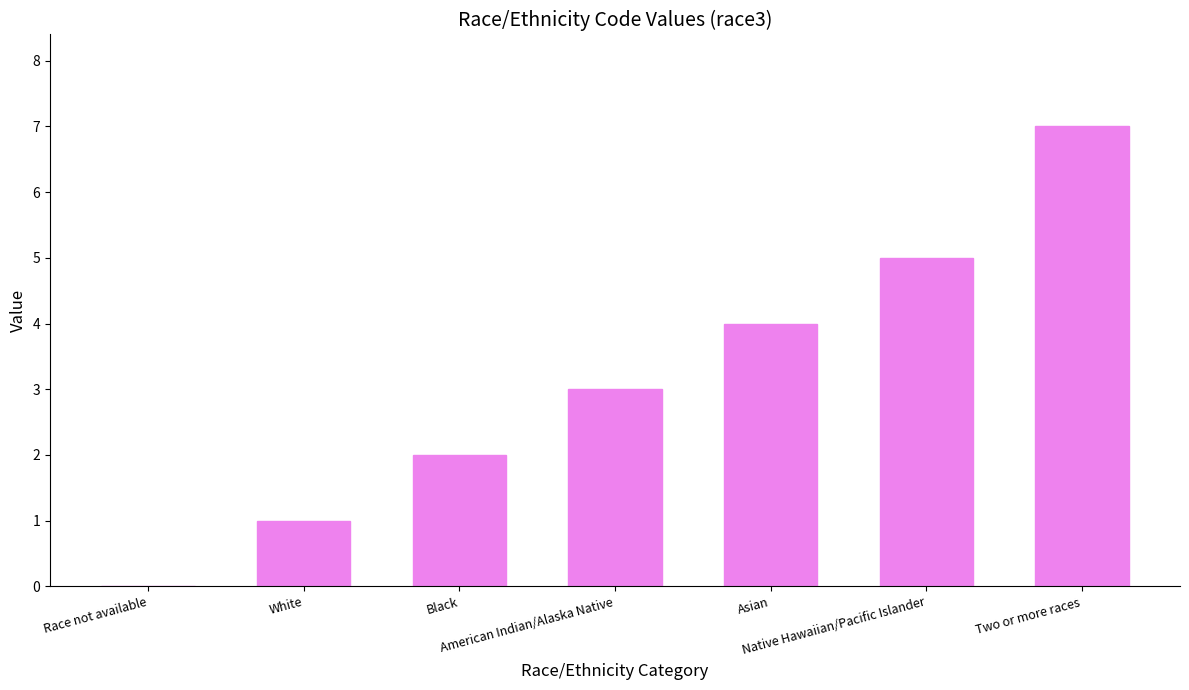

Which label corresponds to the largest value in the chart?

Two or more races